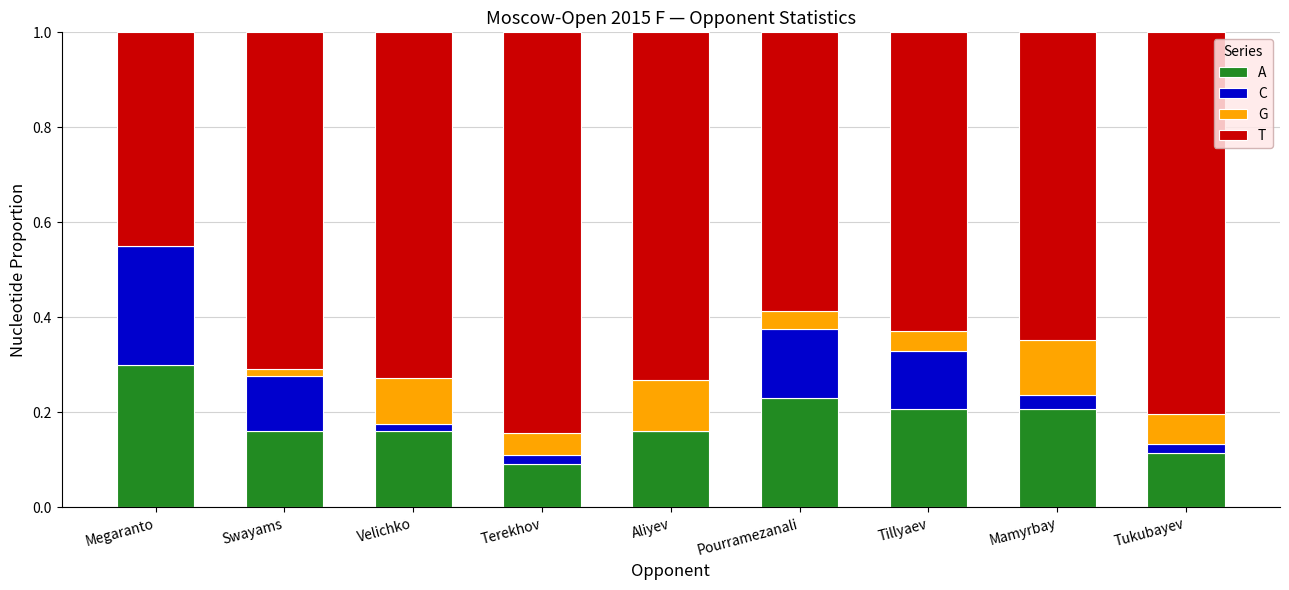

Which category has the highest value in the A series?

Megaranto